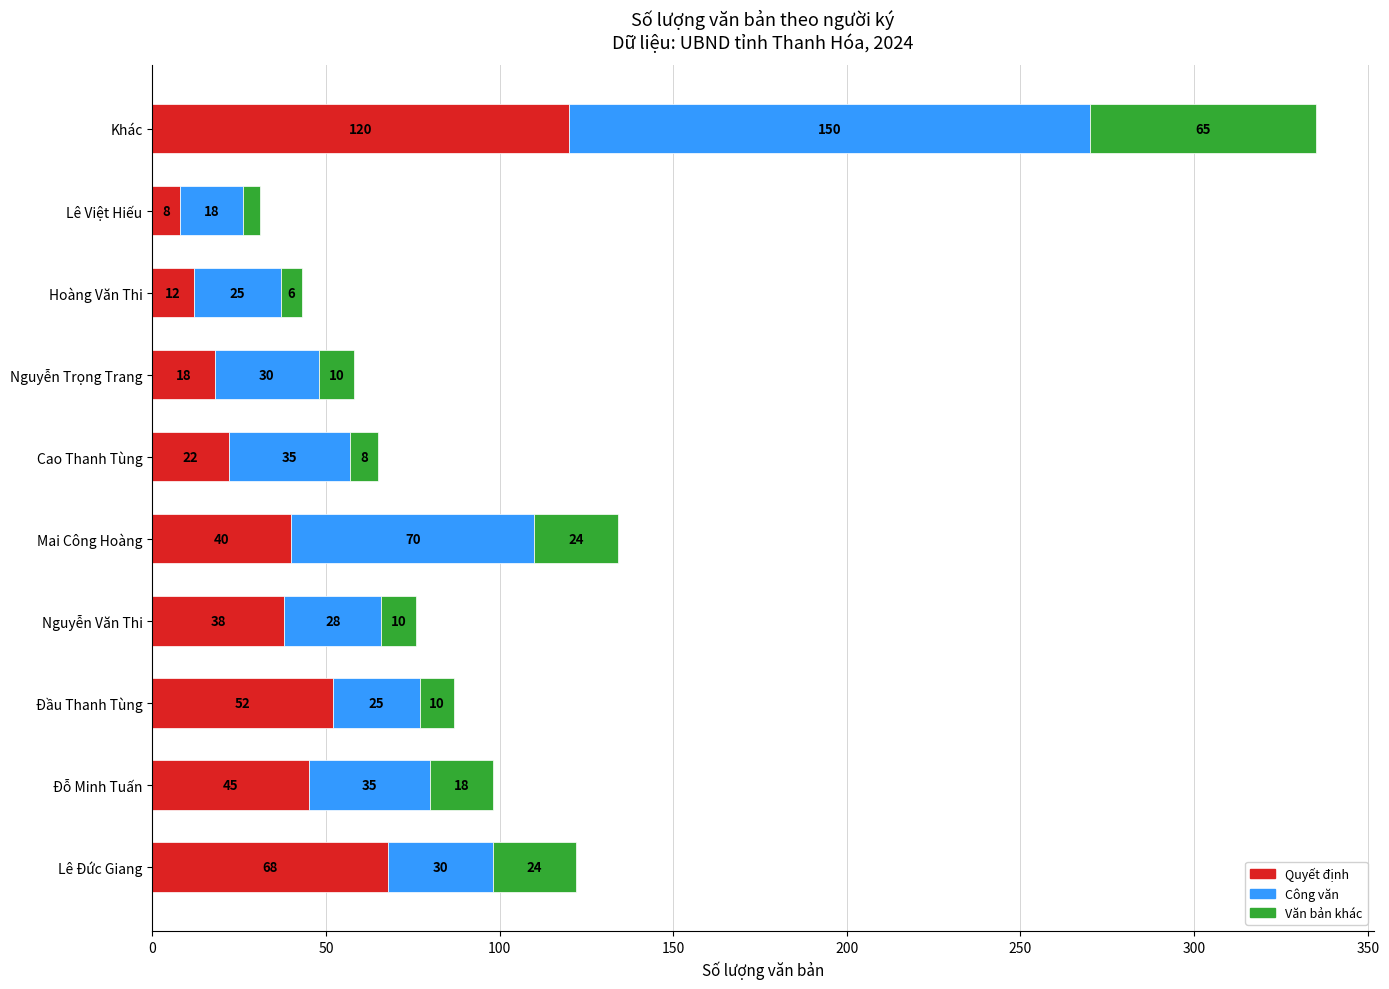

What is the sum of the Quyết định values at Đỗ Minh Tuấn and Lê Đức Giang?

113